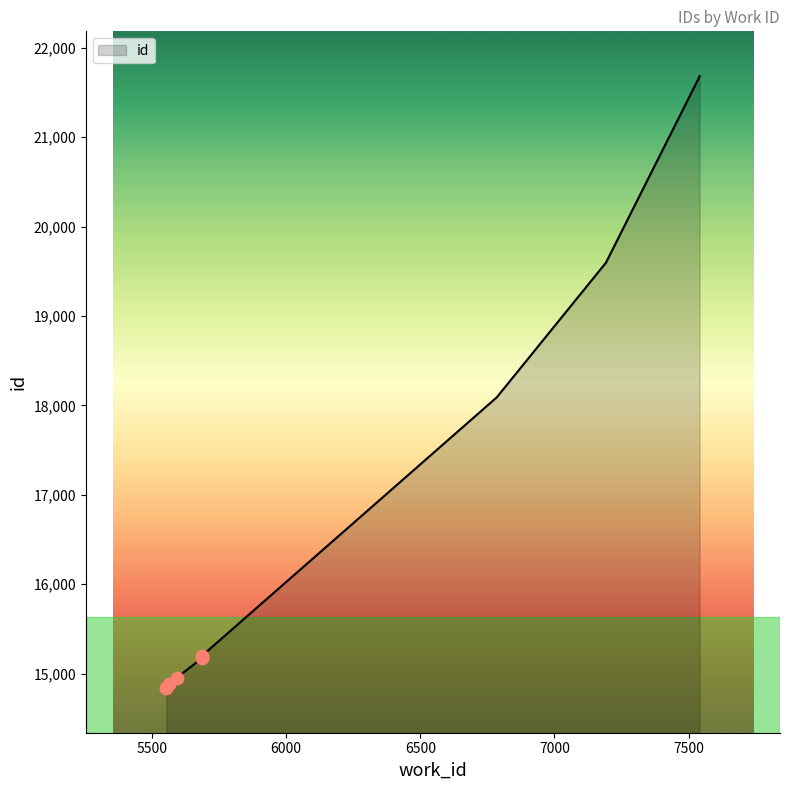

What is the change in value from 5553 to 7541?

+6846